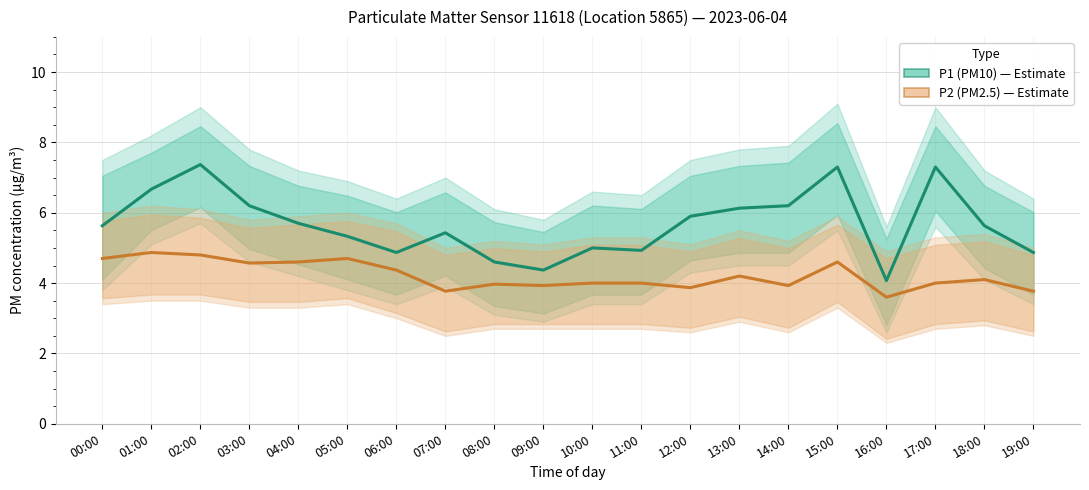

What is the value of the P1 (PM10) point at the 4th from the left?

6.2